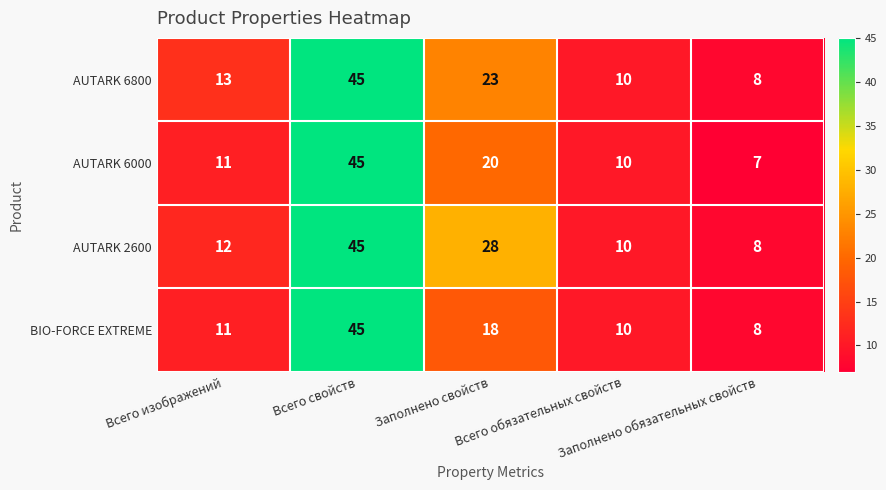

Which series has the widest spread of values?

AUTARK 6000